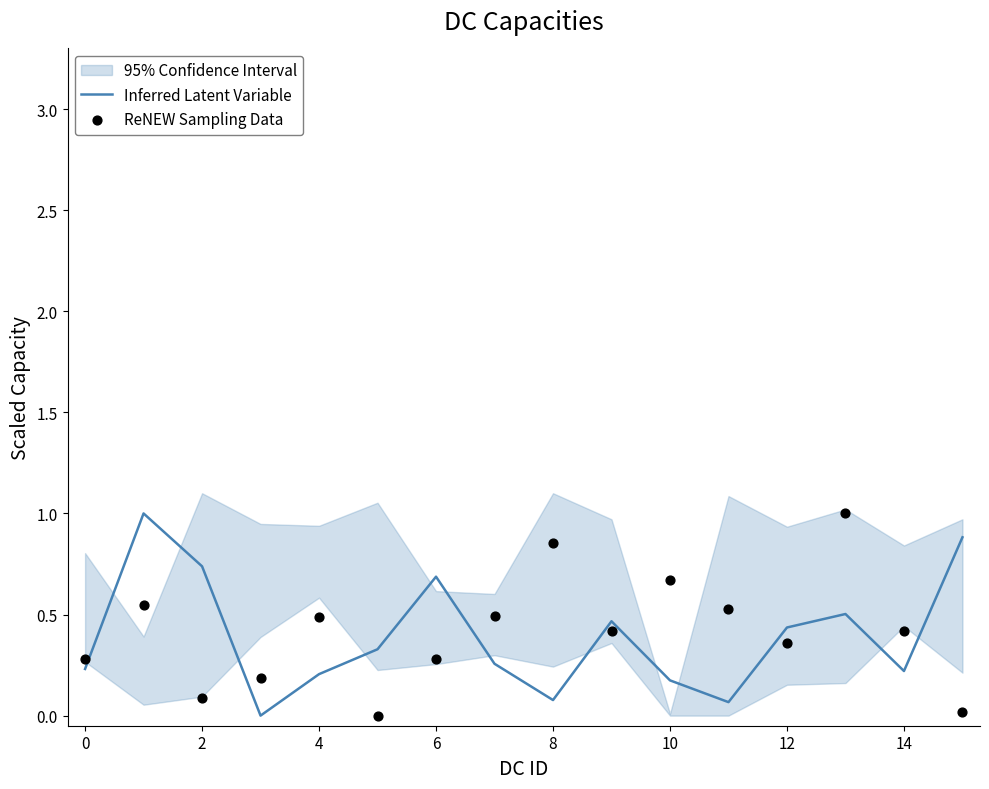

Which series has the largest Y range (max minus min)?

Inferred Latent Variable